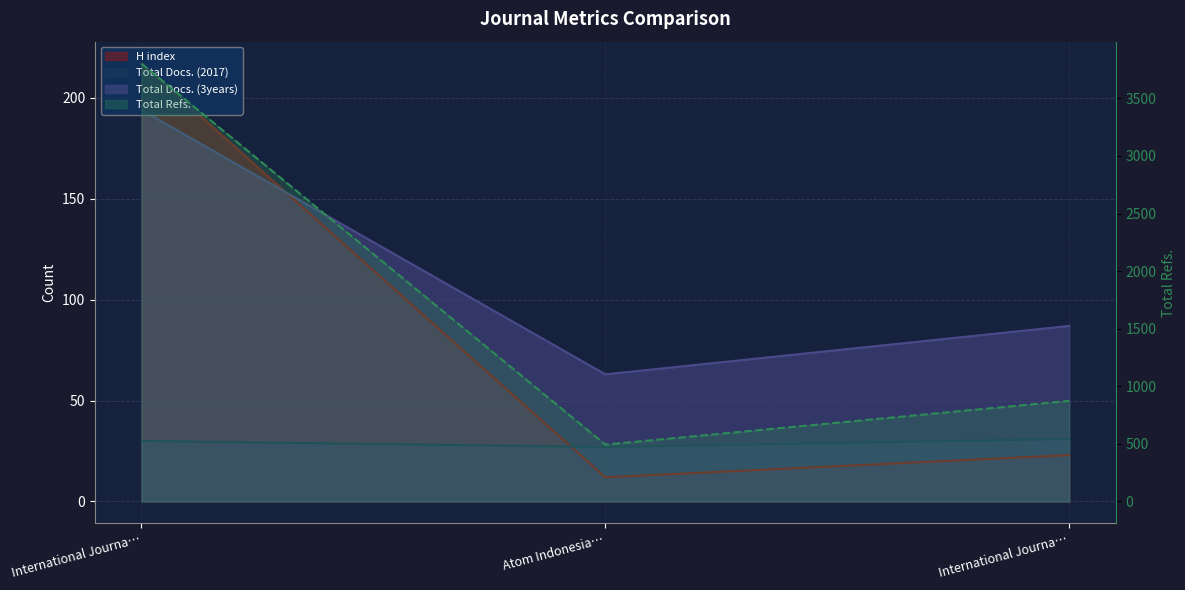

The Total Docs. (2017) series shows 27 at Atom Indonesia…. True or false?

True